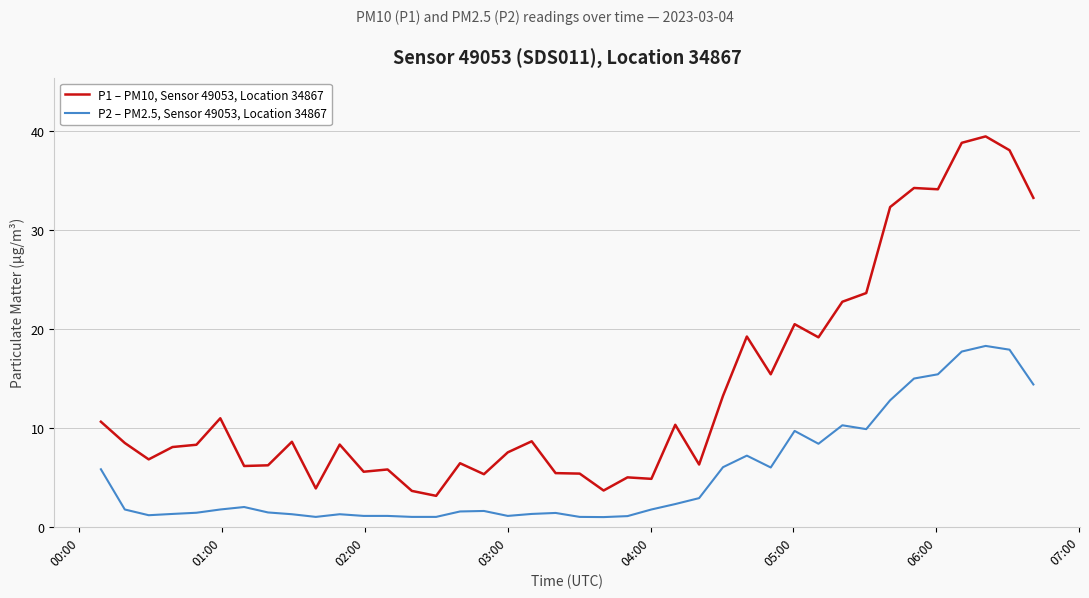

Which series has the largest range (max minus min)?

P1 – PM10, Sensor 49053, Location 34867